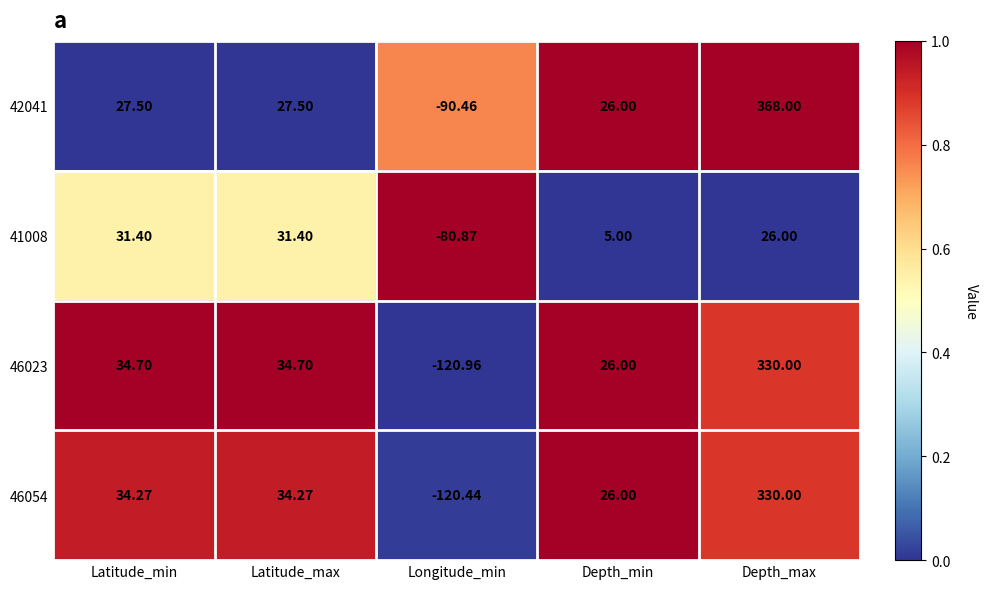

At which category does the chart reach its peak across all series?

Depth_max